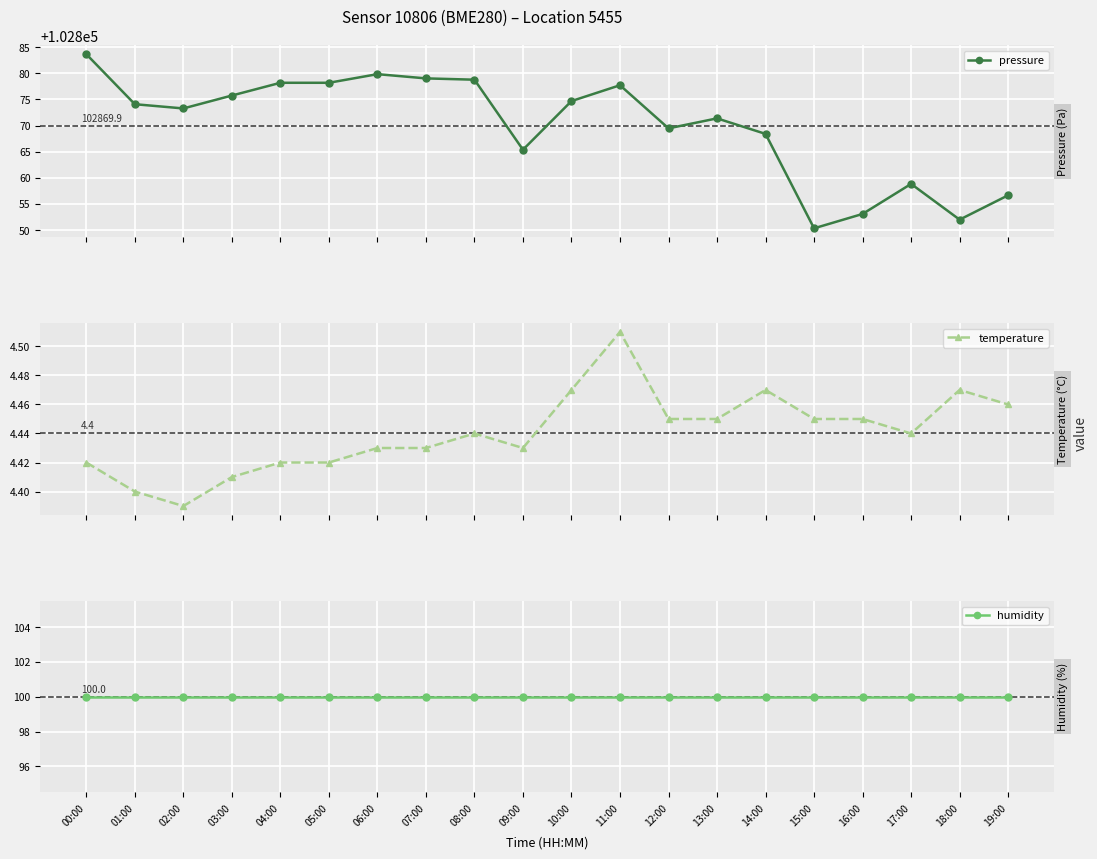

At which category is the sum across all series the highest?

00:00